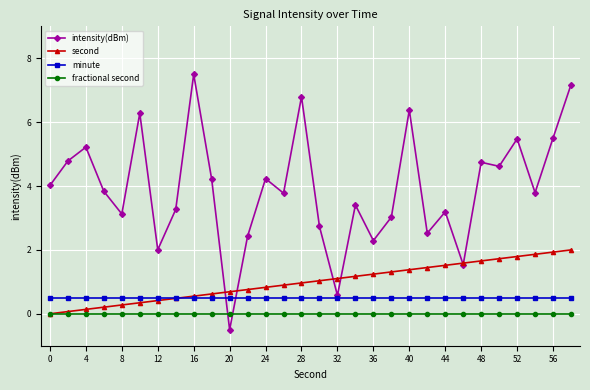

Rank the series by their maximum value, from lowest to highest.

fractional second, minute, second, intensity(dBm)